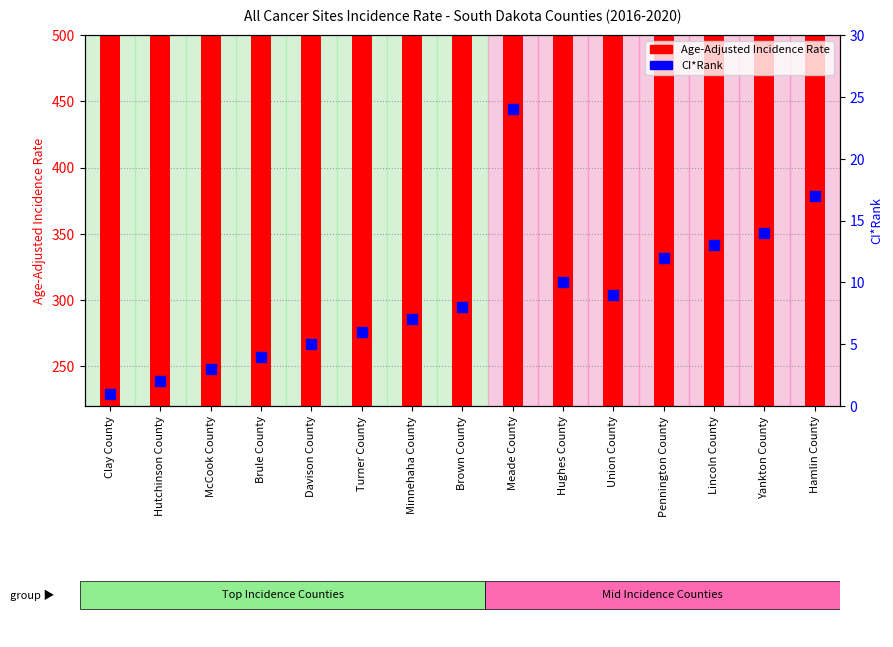

Which series reaches the minimum Y coordinate?

Age-Adjusted Incidence Rate